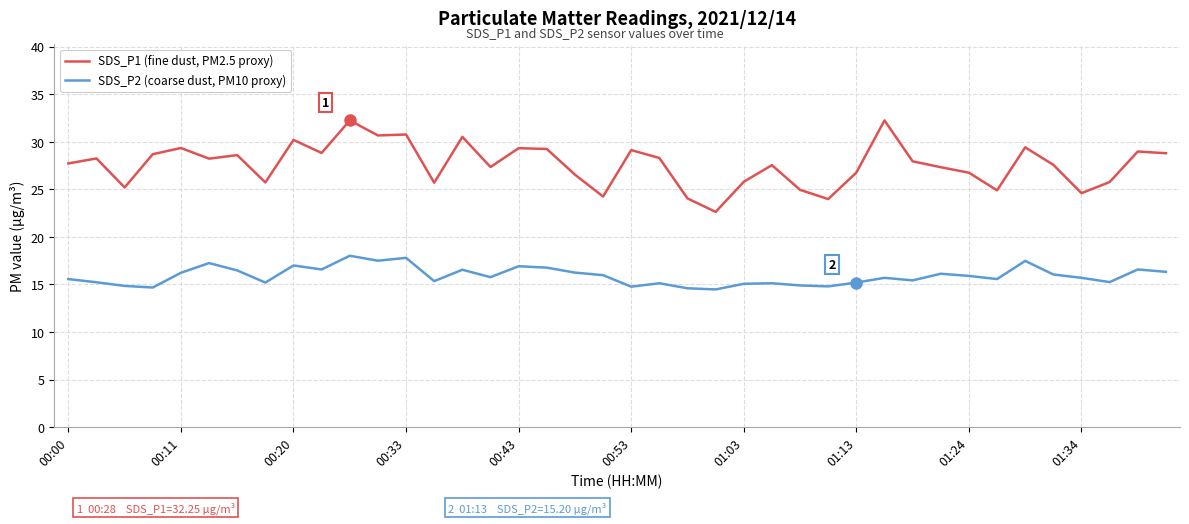

Which series has the largest total across all categories?

SDS_P1 (fine dust, PM2.5 proxy)